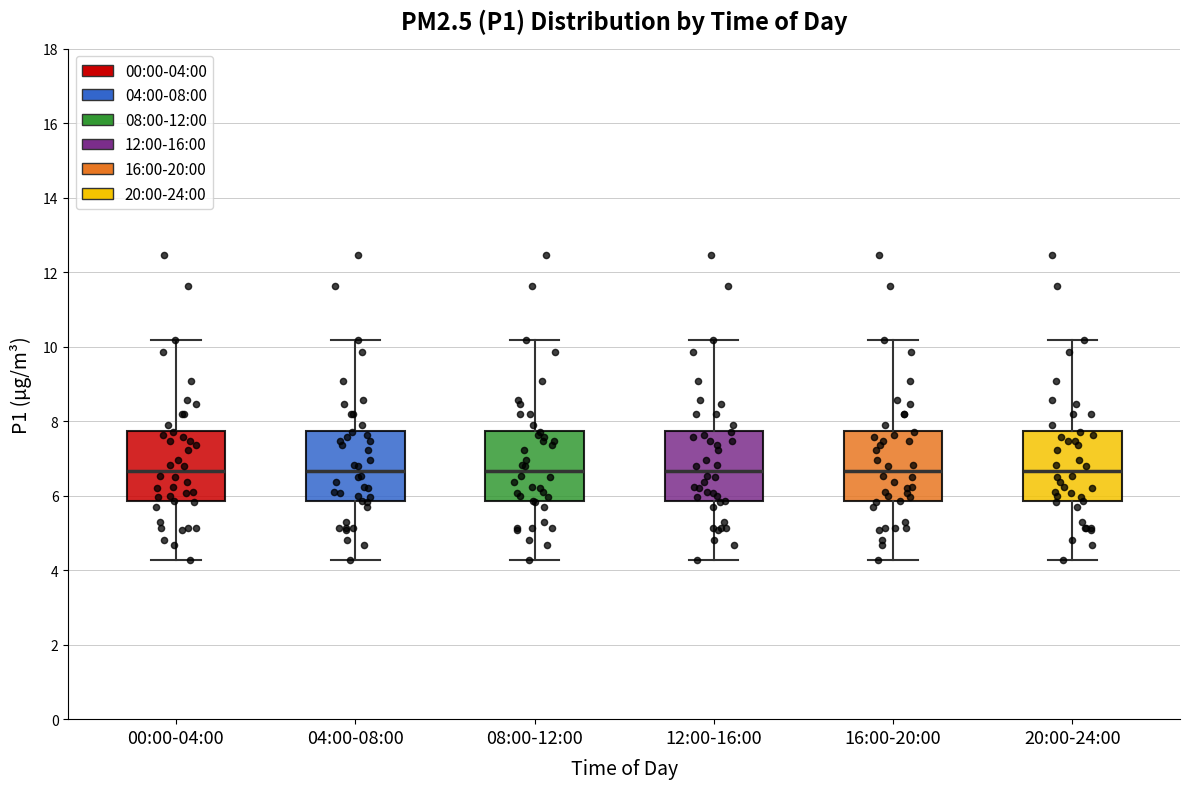

Reading left to right, transcribe this box plot: for each box, give where its median line is, the range the box spans, and where its two whiskers end, as read against the y-axis. The values are not printed on the chart, so give them approximately, as read against the axis.

00:00-04:00: median 6.6, box 5.8 to 7.8, whiskers 4.2 to 10.2
04:00-08:00: median 6.6, box 5.8 to 7.8, whiskers 4.2 to 10.2
08:00-12:00: median 6.6, box 5.8 to 7.8, whiskers 4.2 to 10.2
12:00-16:00: median 6.6, box 5.8 to 7.8, whiskers 4.2 to 10.2
16:00-20:00: median 6.6, box 5.8 to 7.8, whiskers 4.2 to 10.2
20:00-24:00: median 6.6, box 5.8 to 7.8, whiskers 4.2 to 10.2